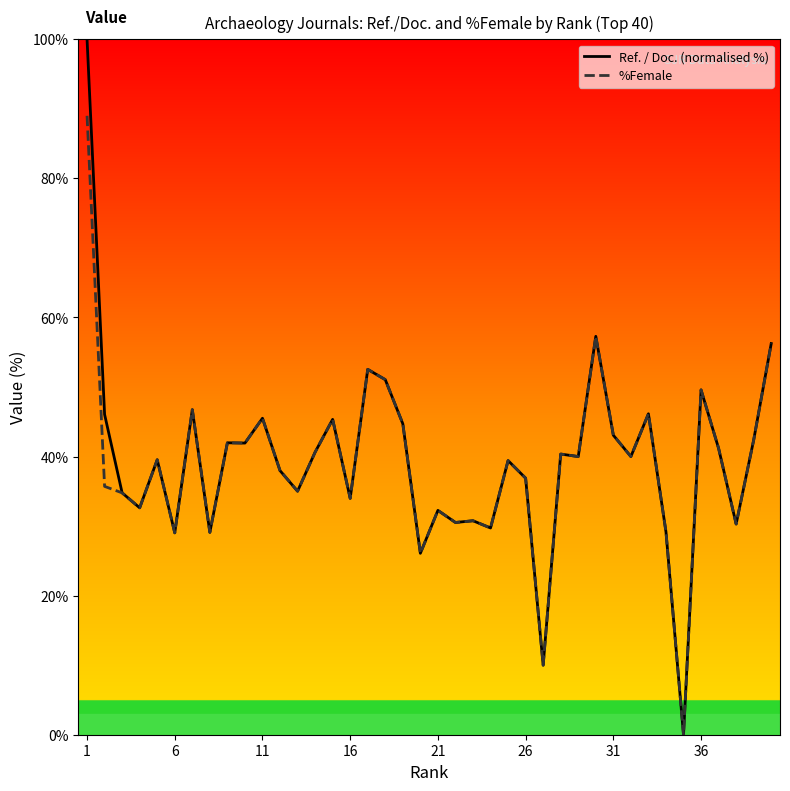

Is it true that %Female equals 32.3 at 21?

True